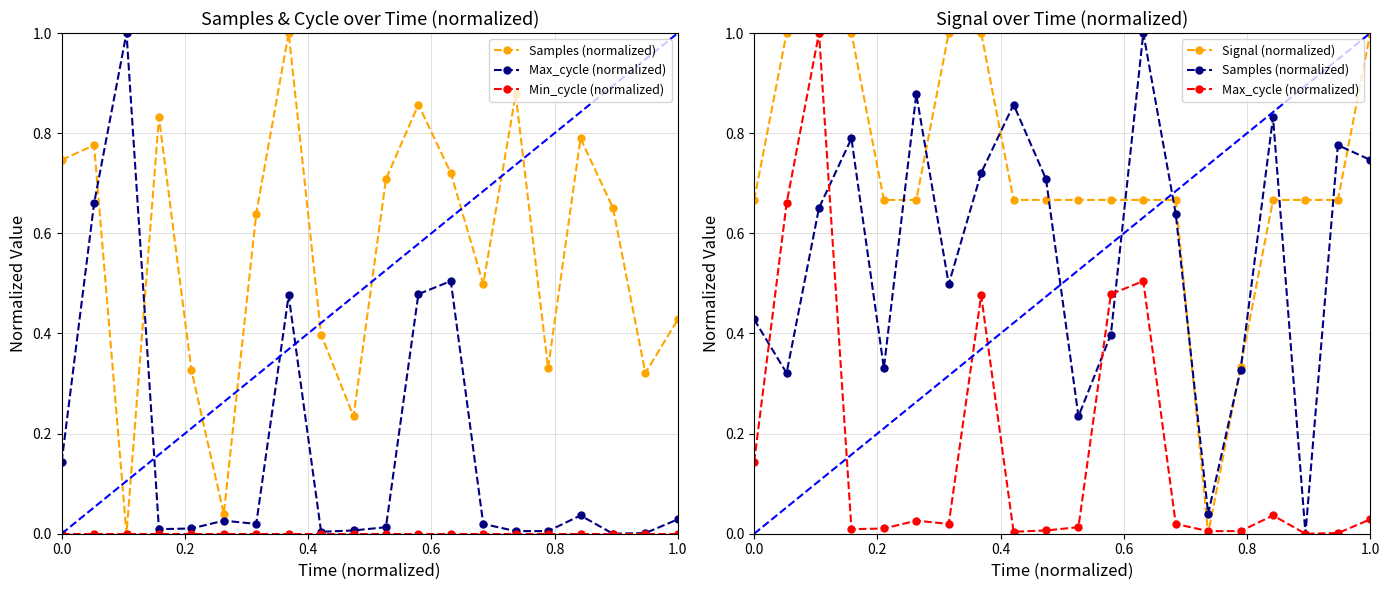

Reading left to right, list all the values displayed in this chart.

Samples (normalized): 0.4	0.3	0.7	0.8	0.3	0.9	0.5	0.7	0.9	0.7	0.2	0.4	1.0	0.6	0.0	0.3	0.8	0.0	0.8	0.7
Max_cycle (normalized): 0.1	0.7	1.0	0.0	0.0	0.0	0.0	0.5	0.0	0.0	0.0	0.5	0.5	0.0	0.0	0.0	0.0	0.0	0.0	0.0
Min_cycle (normalized): 0.0	0.0	0.0	0.0	0.0	0.0	0.0	0.0	0.0	0.0	0.0	0.0	0.0	0.0	0.0	0.0	0.0	0.0	0.0	0.0
Signal (normalized): 0.7	1.0	1.0	1.0	0.7	0.7	1.0	1.0	0.7	0.7	0.7	0.7	0.7	0.7	0.0	0.3	0.7	0.7	0.7	1.0